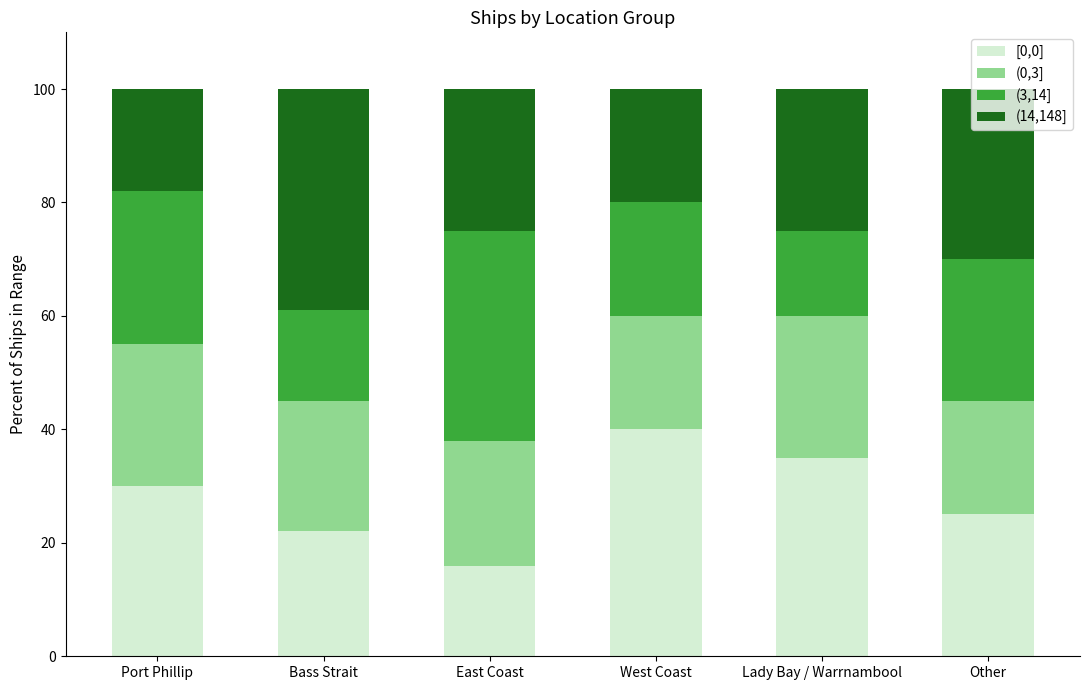

What is the difference between the [0,0] values at East Coast and Port Phillip?

14